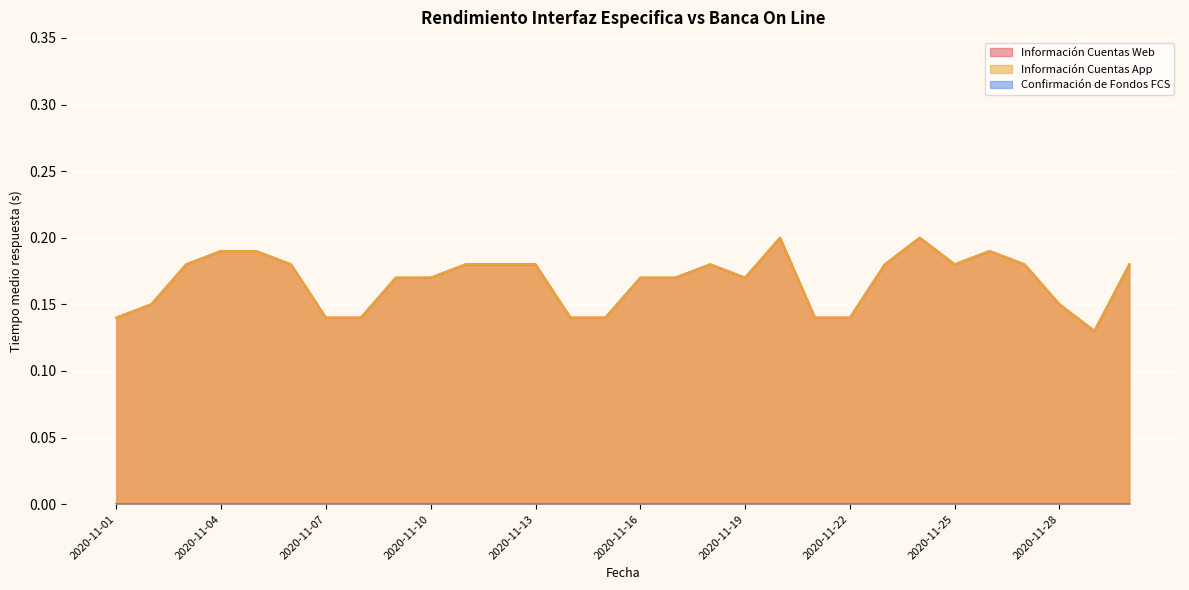

Reading left to right, what are all the values shown in this chart?

Información Cuentas Web: 0.1	0.1	0.2	0.2	0.2	0.2	0.1	0.1	0.2	0.2	0.2	0.2	0.2	0.1	0.1	0.2	0.2	0.2	0.2	0.2	0.1	0.1	0.2	0.2	0.2	0.2	0.2	0.1	0.1	0.2
Información Cuentas App: 0.1	0.1	0.2	0.2	0.2	0.2	0.1	0.1	0.2	0.2	0.2	0.2	0.2	0.1	0.1	0.2	0.2	0.2	0.2	0.2	0.1	0.1	0.2	0.2	0.2	0.2	0.2	0.1	0.1	0.2